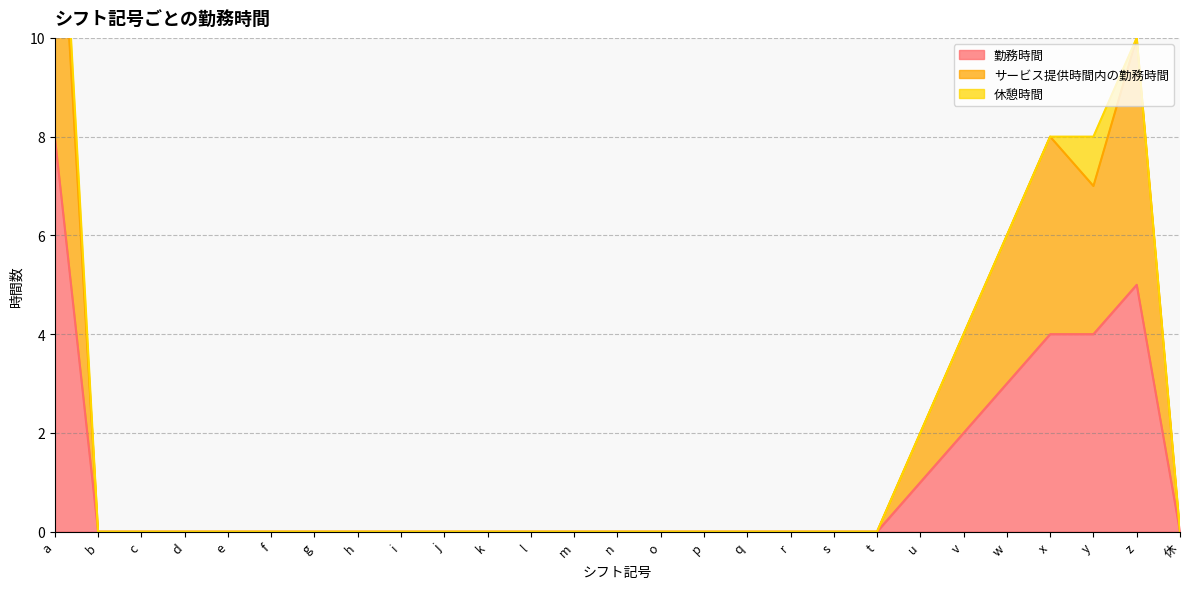

What is the label of the 26th point from the left?

z